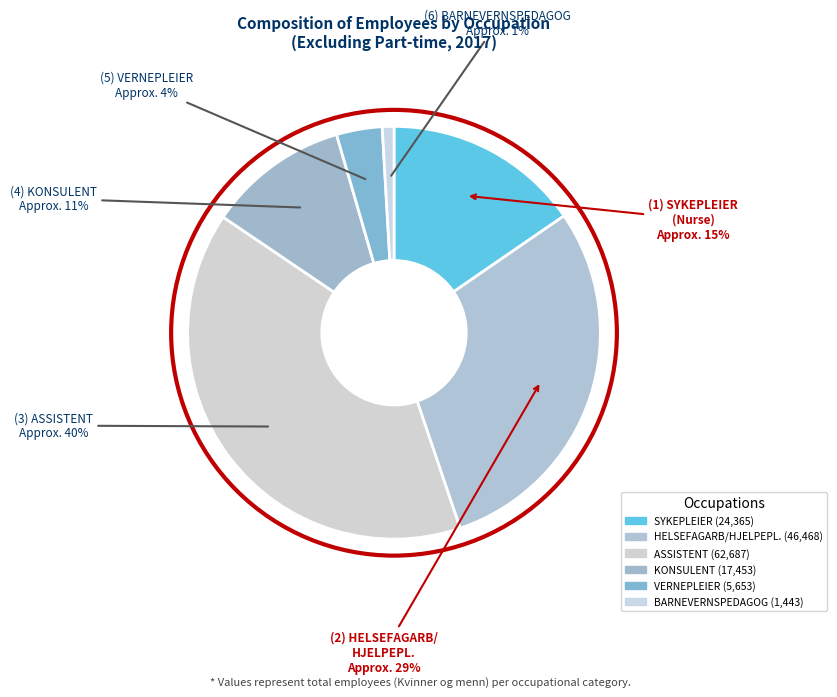

To the nearest percent, what portion does VERNEPLEIER represent?

4%